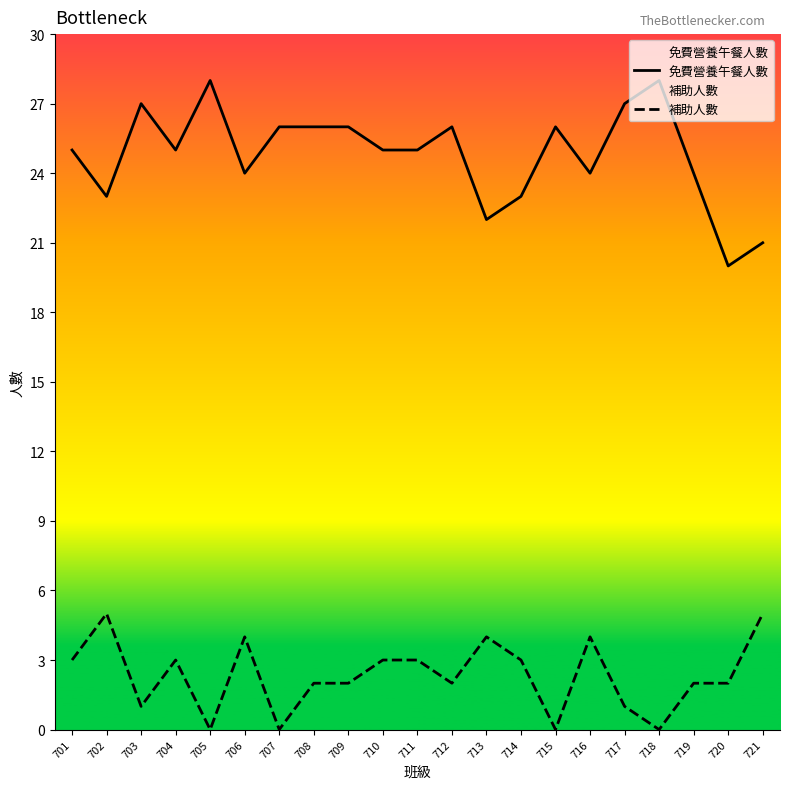

Is it true that 免費營養午餐人數 equals 41 at 712?

False